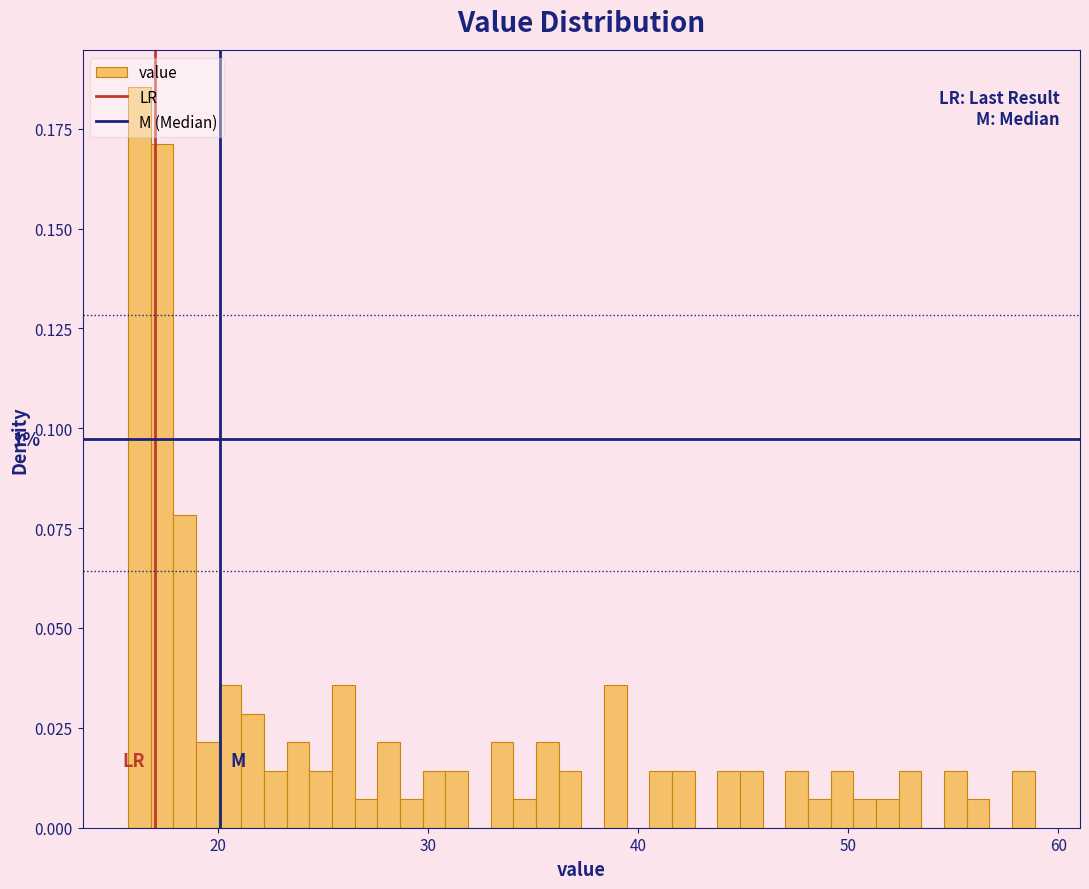

Around what value on the x-axis is the tallest bar? Give the approximate position of its centre, as read against the axis.

16